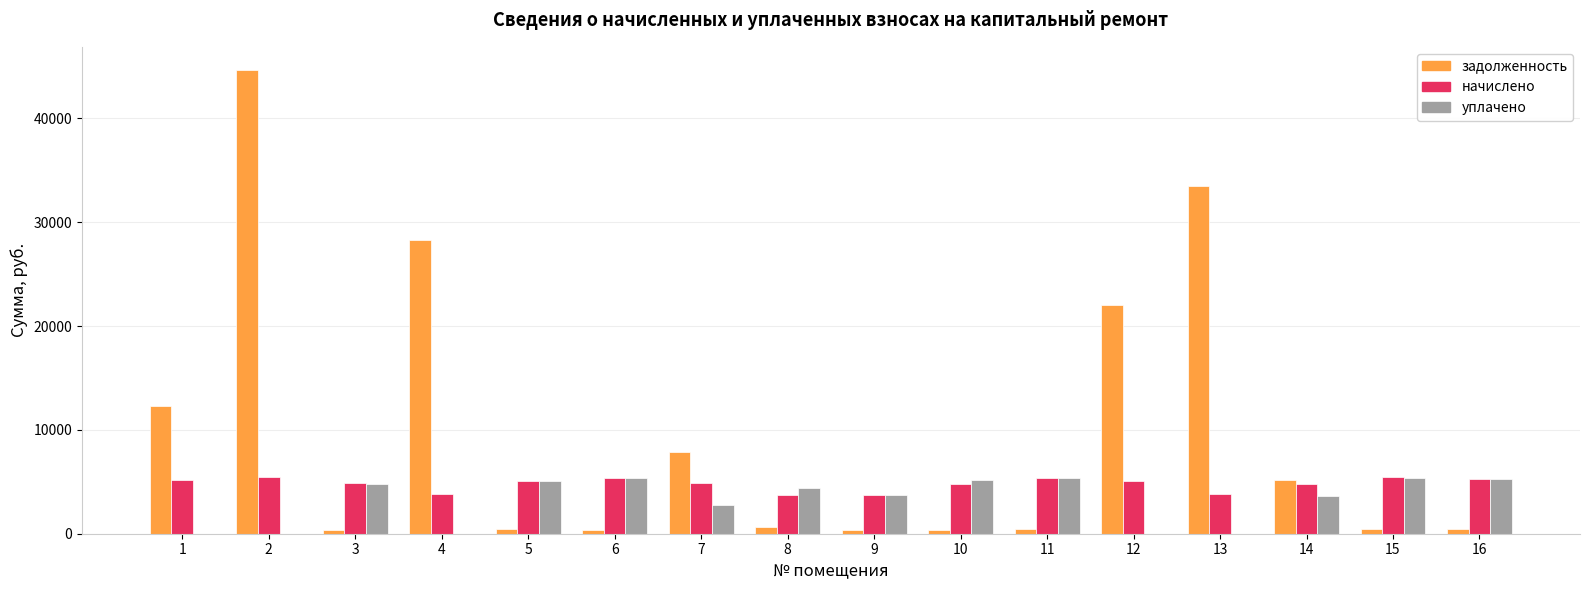

At which category does the chart reach its peak across all series?

2